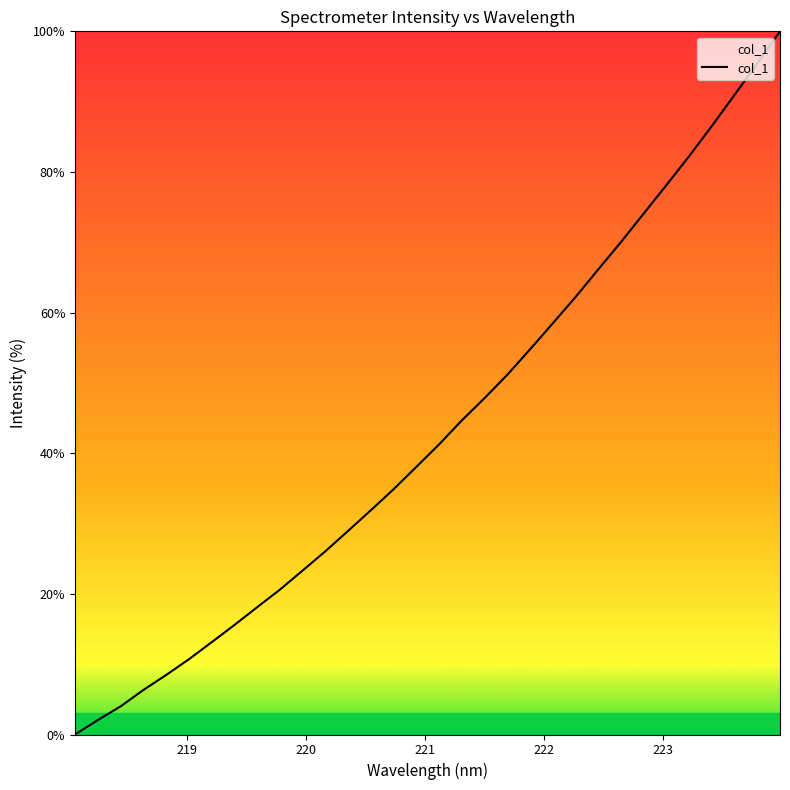

What is the greatest value displayed?

100.0